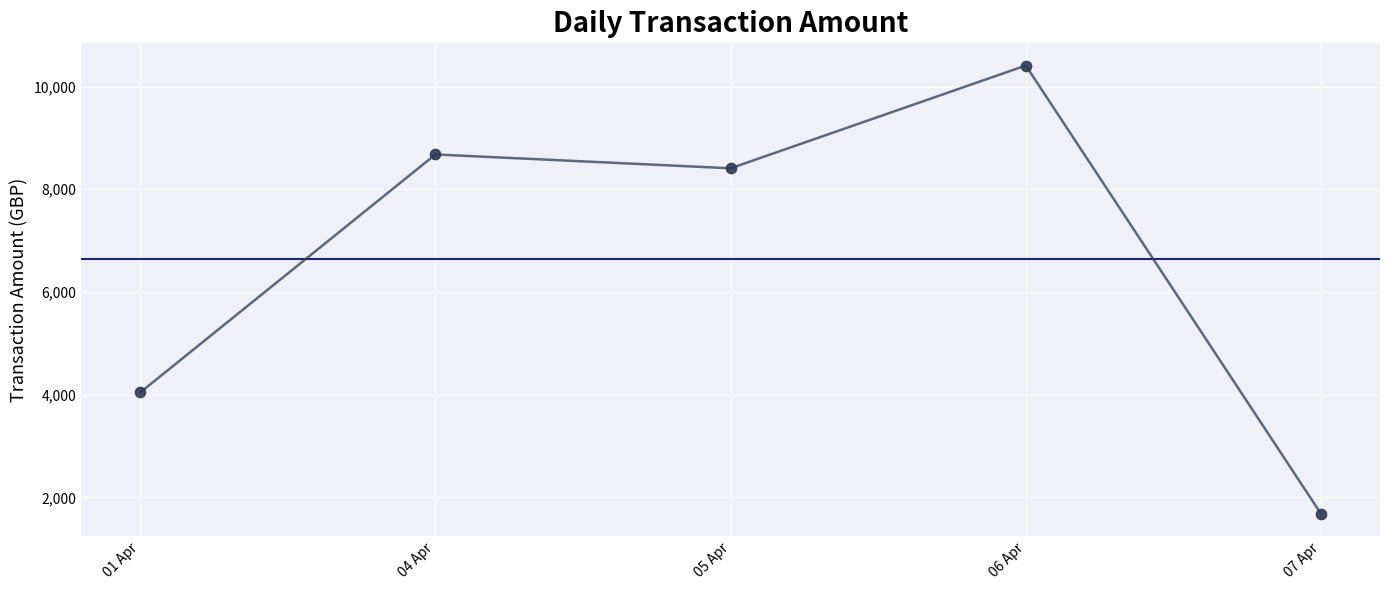

Between 06 Apr and 05 Apr, which is larger?

06 Apr